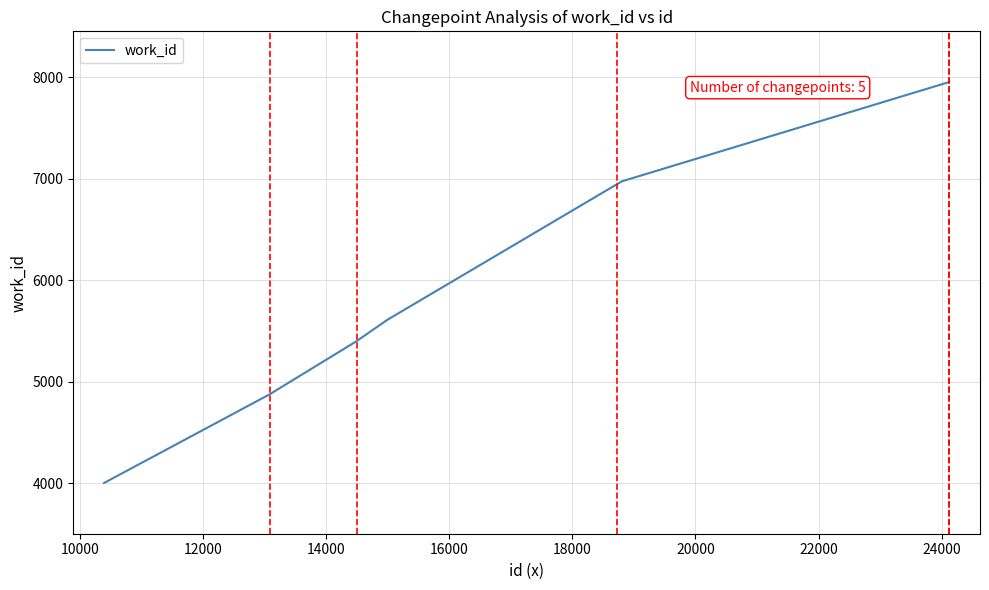

What is the greatest value displayed?

7954